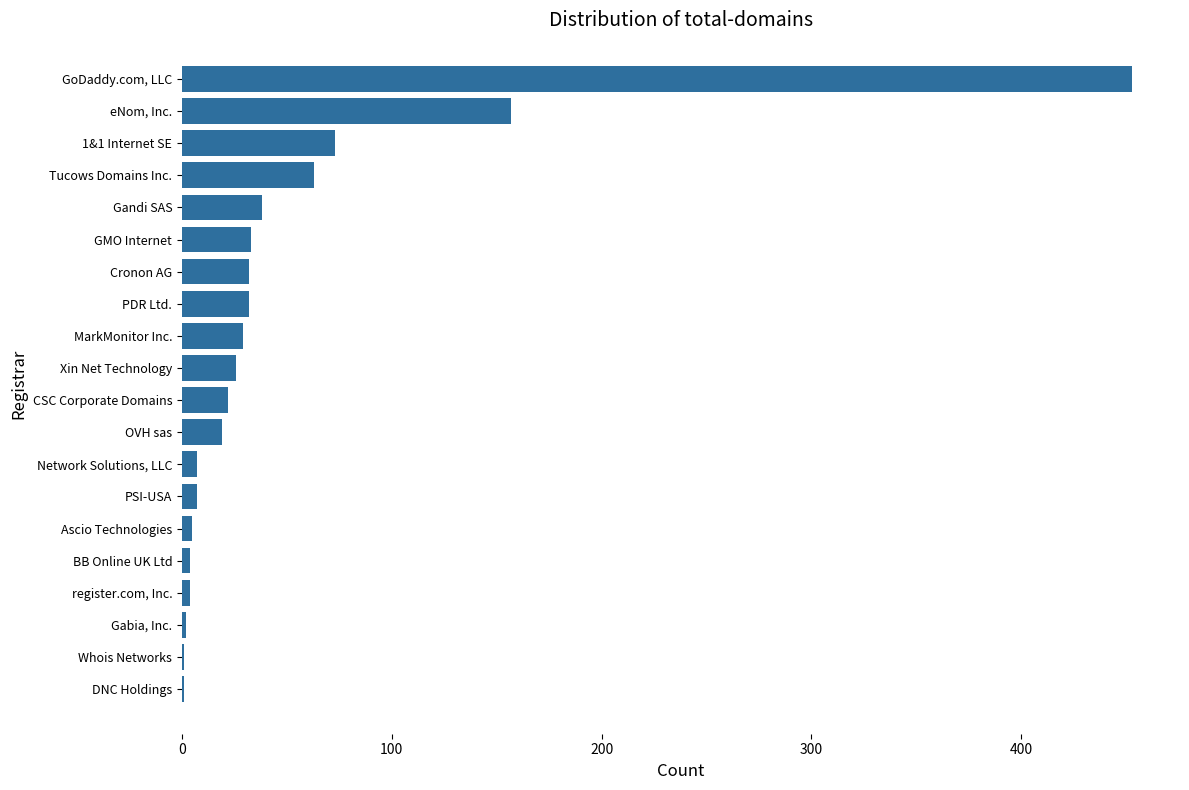

Which has a higher value, Ascio Technologies or Xin Net Technology?

Xin Net Technology